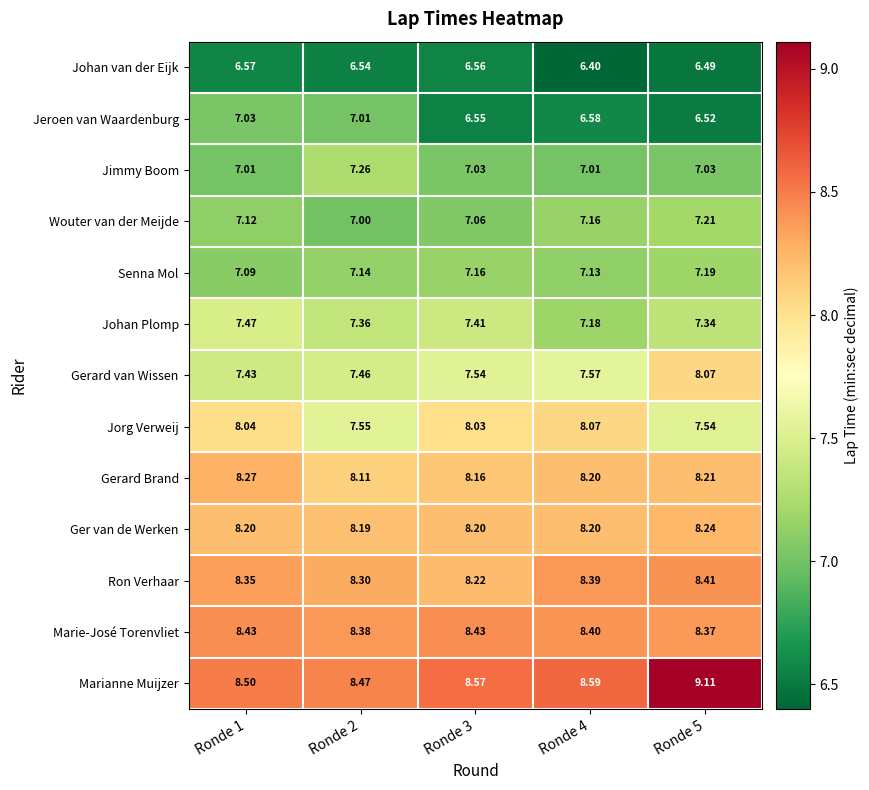

At which category does the chart reach its peak across all series?

Ronde 5